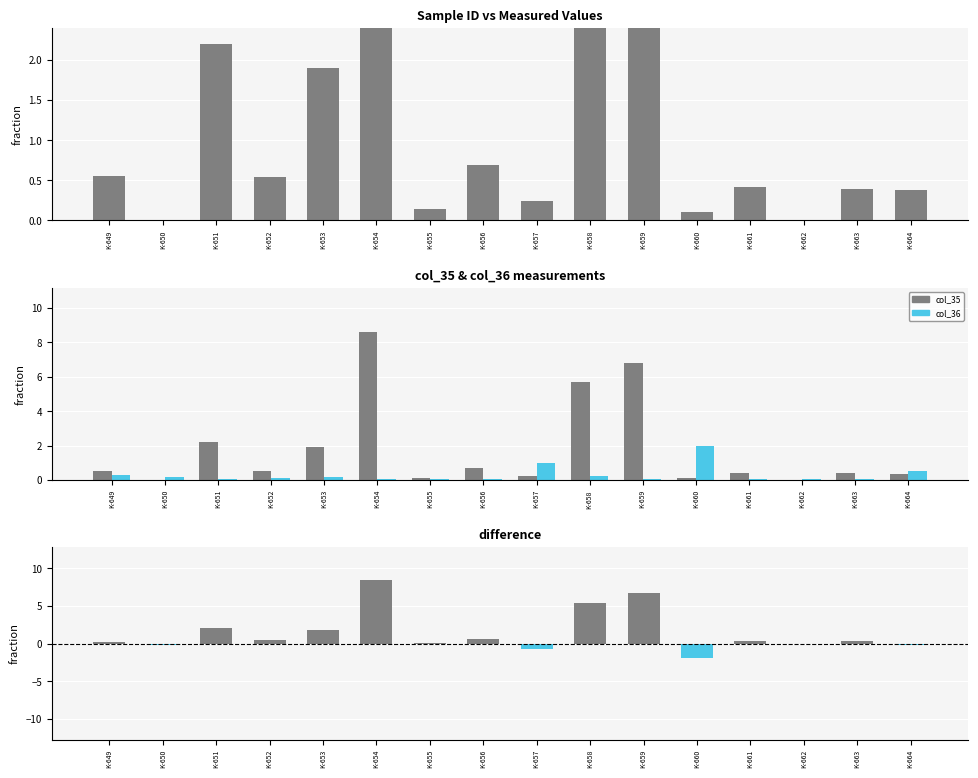

What is the sum of the col_35 values at K-658 and K-650?

5.7